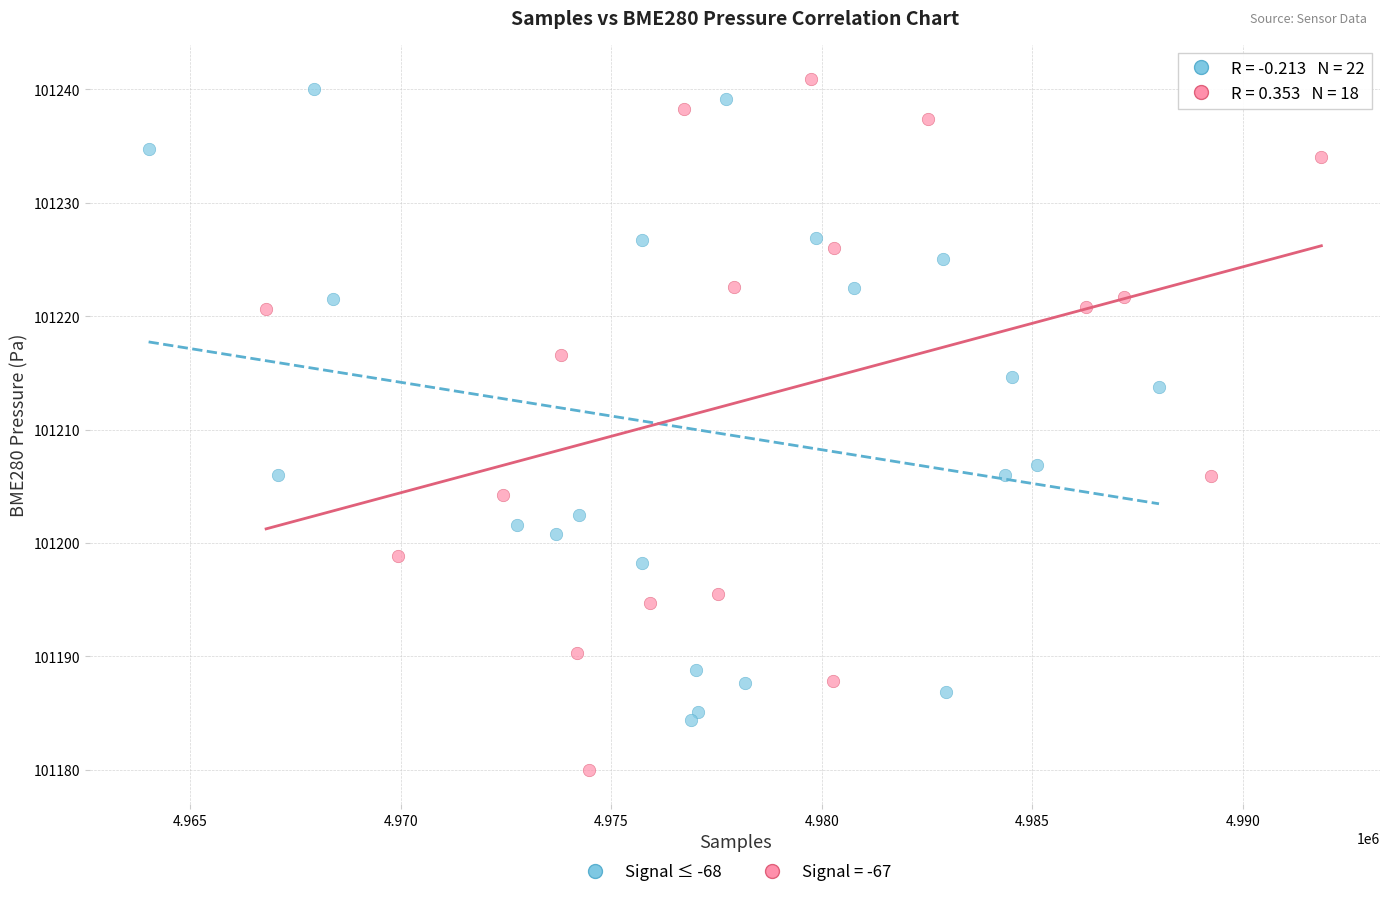

Which series contains the lowest Y value?

Signal = -67